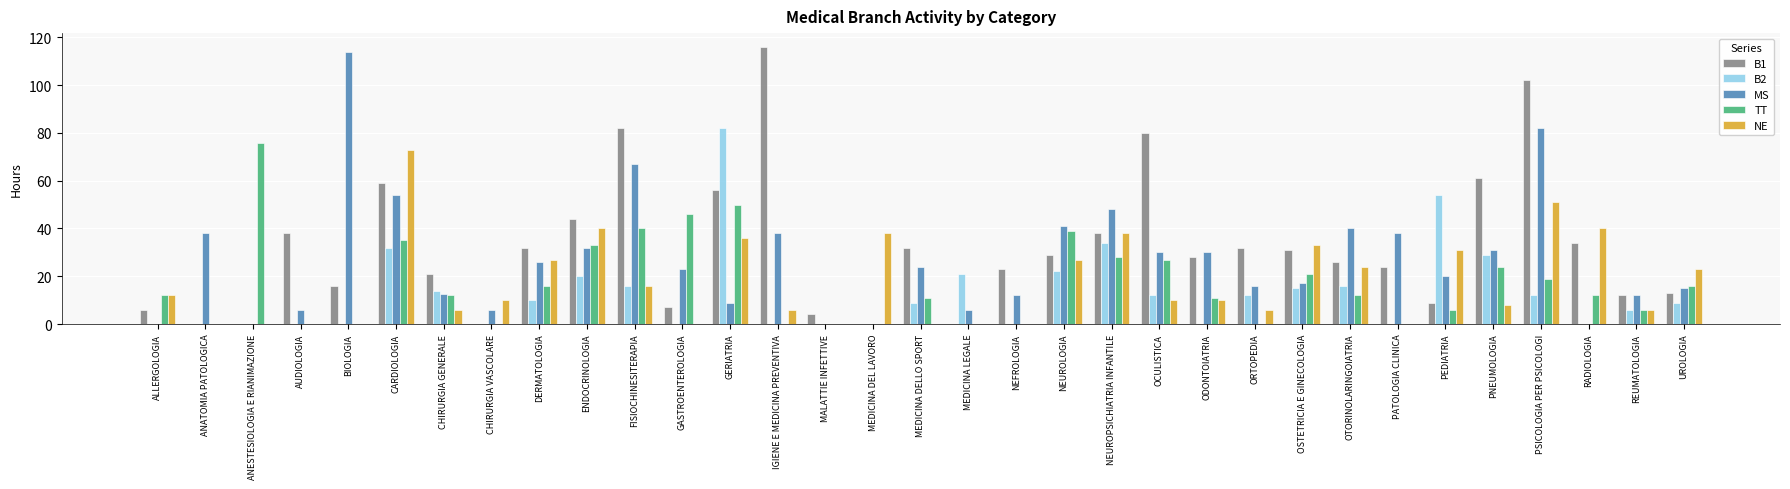

Read the NE value at UROLOGIA.

23.0